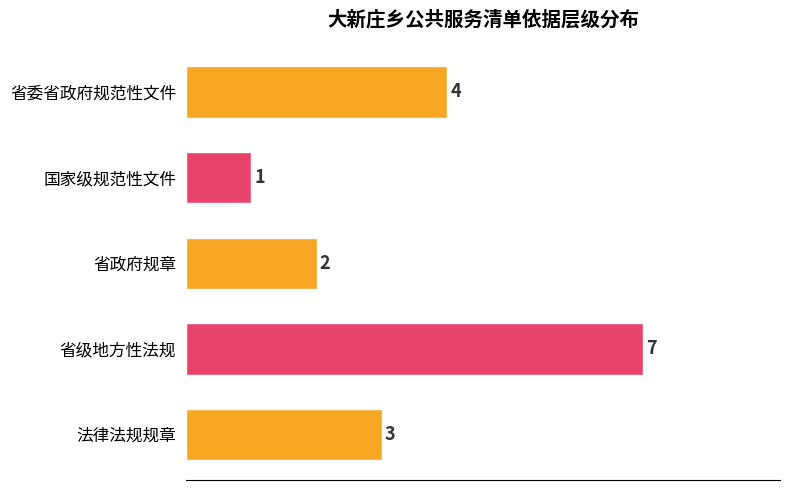

Are the bars horizontal?

Yes